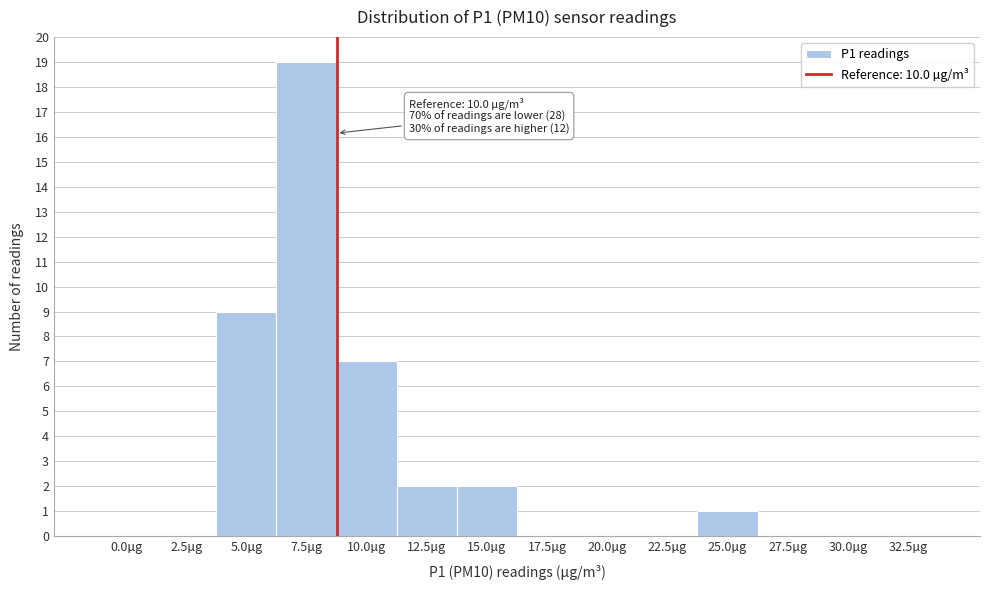

Reading left to right, list all the values displayed in this chart.

0.0µg=0	2.5µg=0	5.0µg=9	7.5µg=19	10.0µg=7	12.5µg=2	15.0µg=2	17.5µg=0	20.0µg=0	22.5µg=0	25.0µg=1	27.5µg=0	30.0µg=0	32.5µg=0